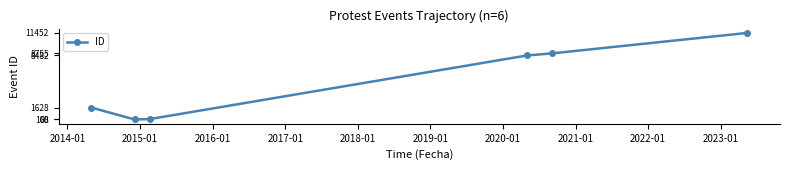

What is the maximum value shown in the chart?

11452